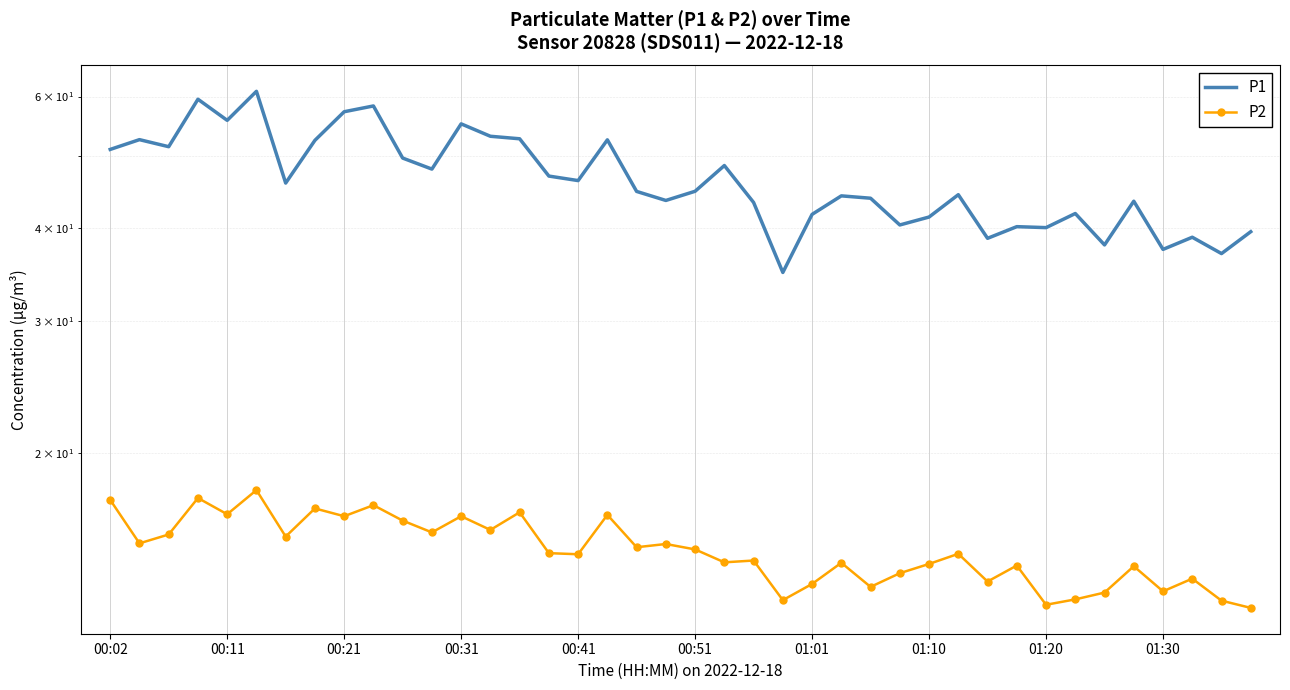

At how many categories does at least one series exceed 30?

40